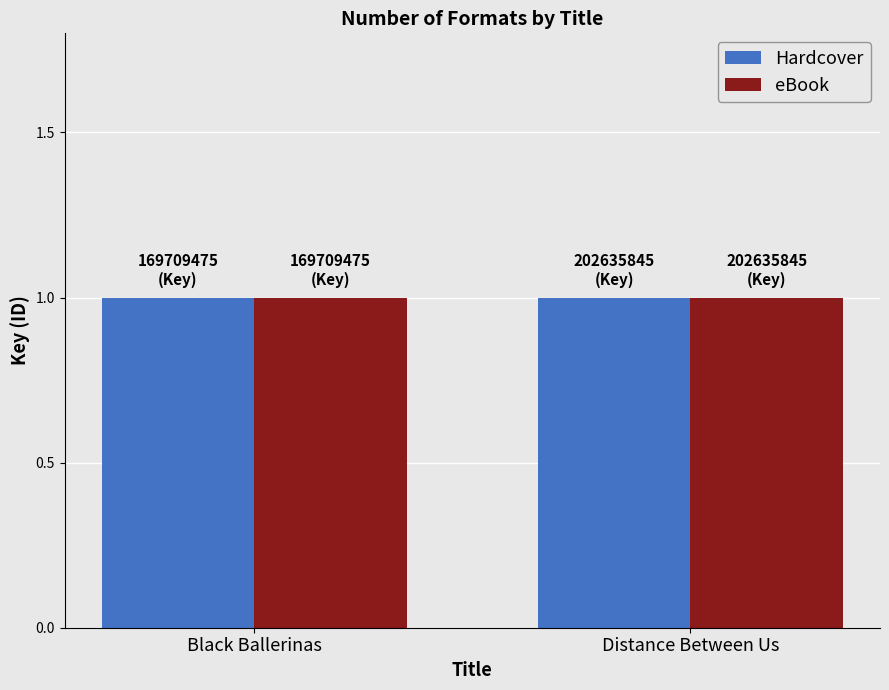

Between Black Ballerinas and Distance Between Us, which is larger?

Distance Between Us